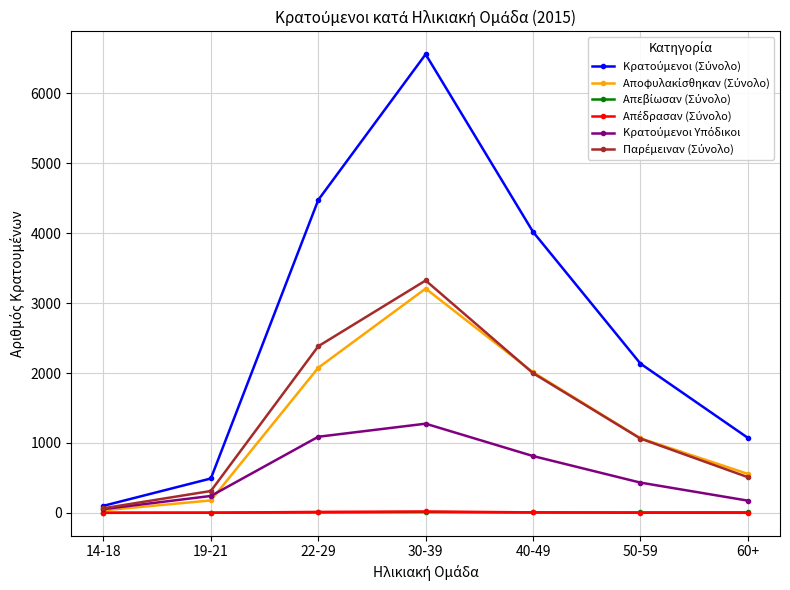

At which category does the chart reach its peak across all series?

30-39